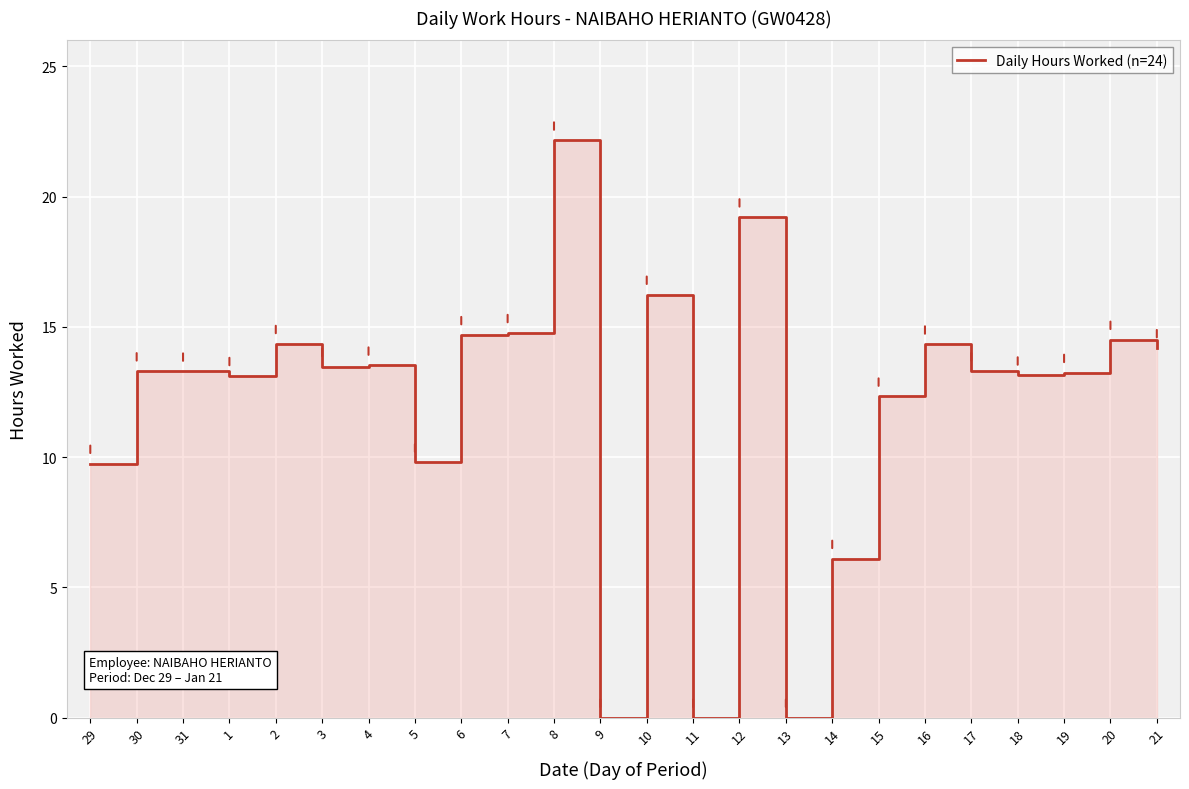

Rank the categories by value from highest to lowest.

8, 12, 10, 7, 6, 20, 2, 16, 21, 4, 3, 30, 17, 31, 19, 18, 1, 15, 5, 29, 14, 9, 11, 13